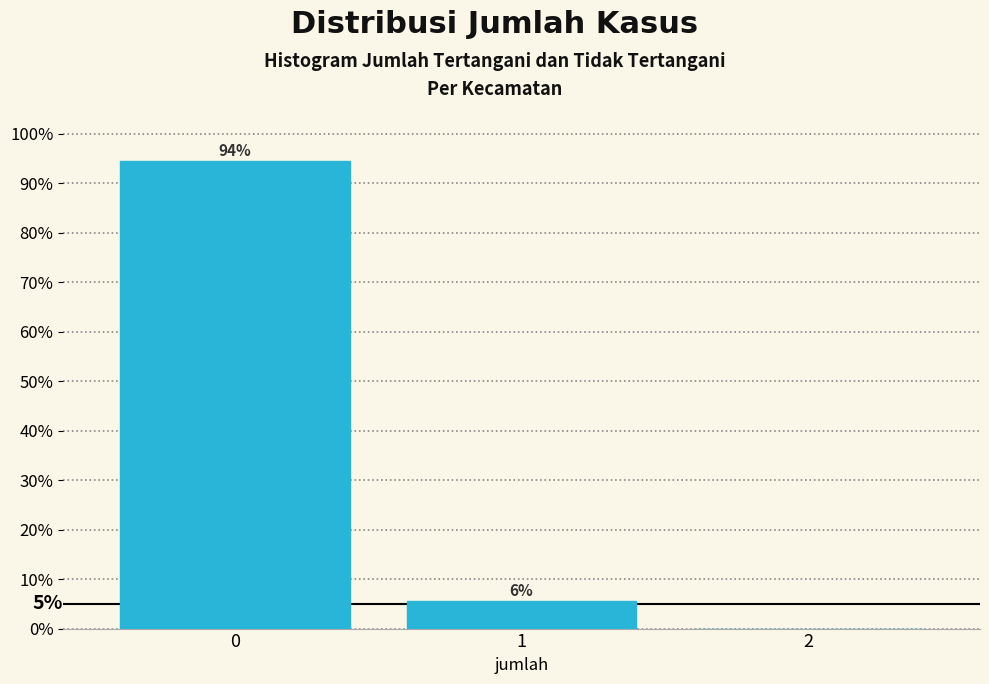

Are the bars horizontal?

No